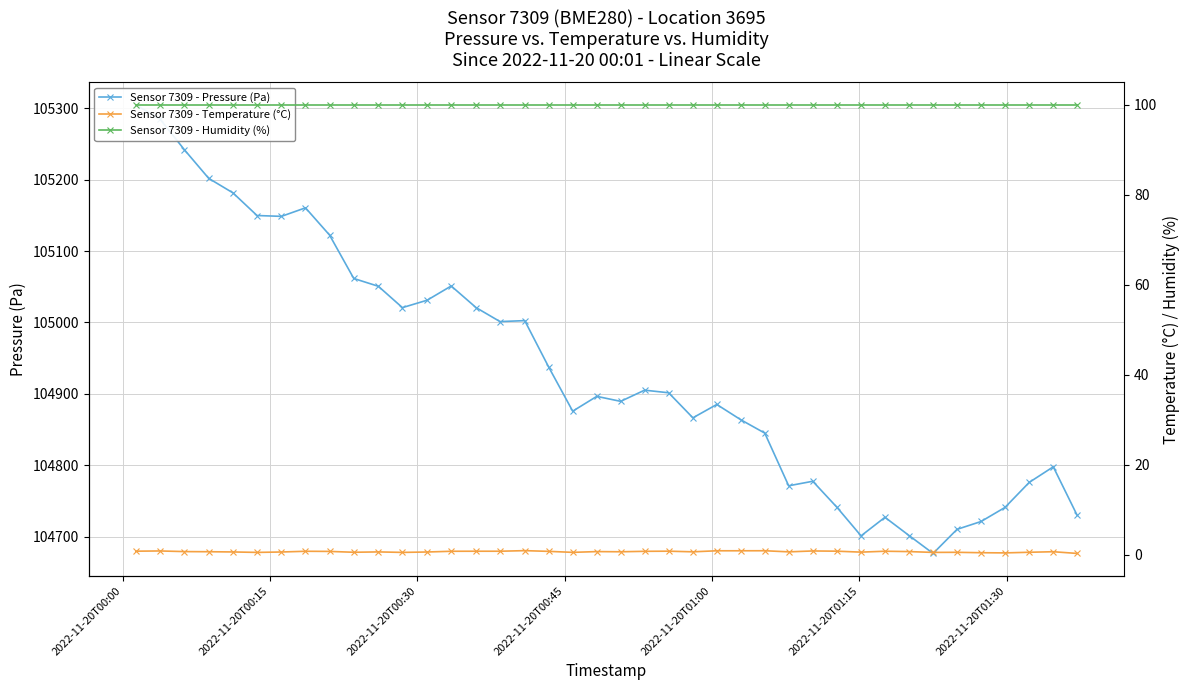

True or false: Sensor 7309 - Humidity (%) and Sensor 7309 - Pressure (Pa) intersect in this chart.

False